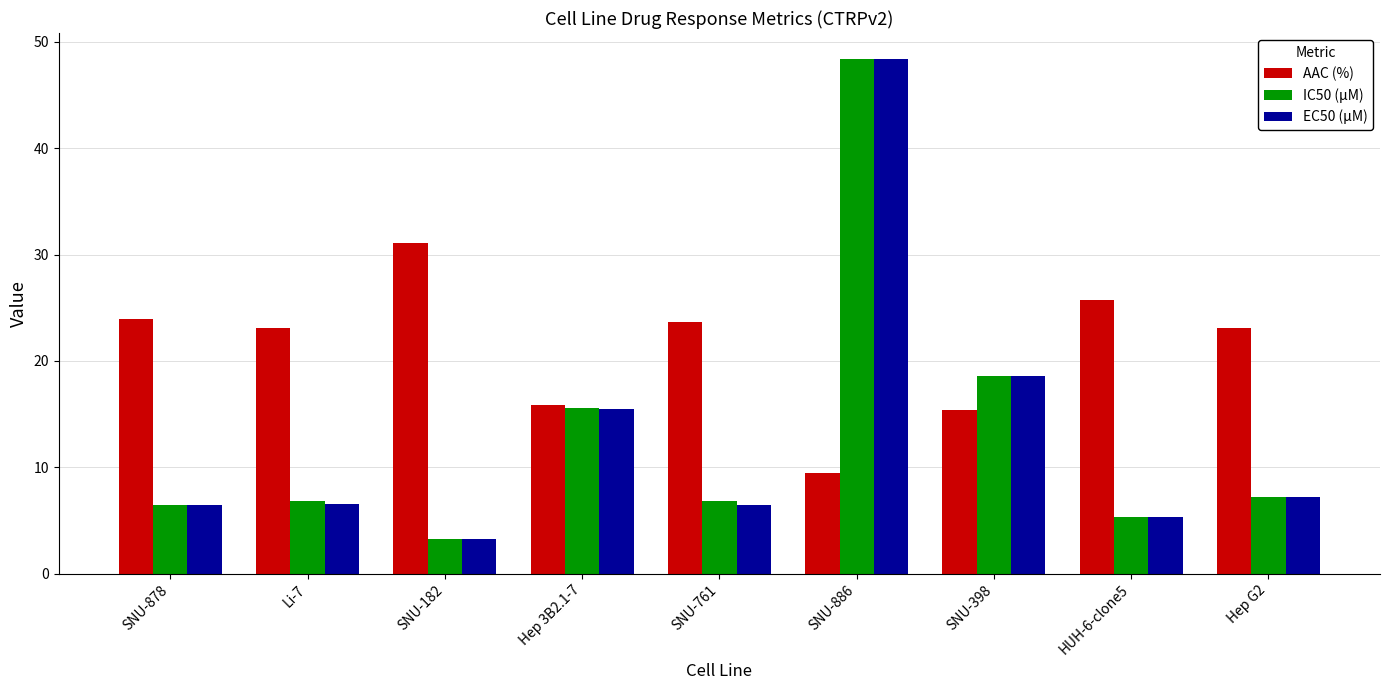

What is the difference between the highest and lowest values at SNU-398?

3.2